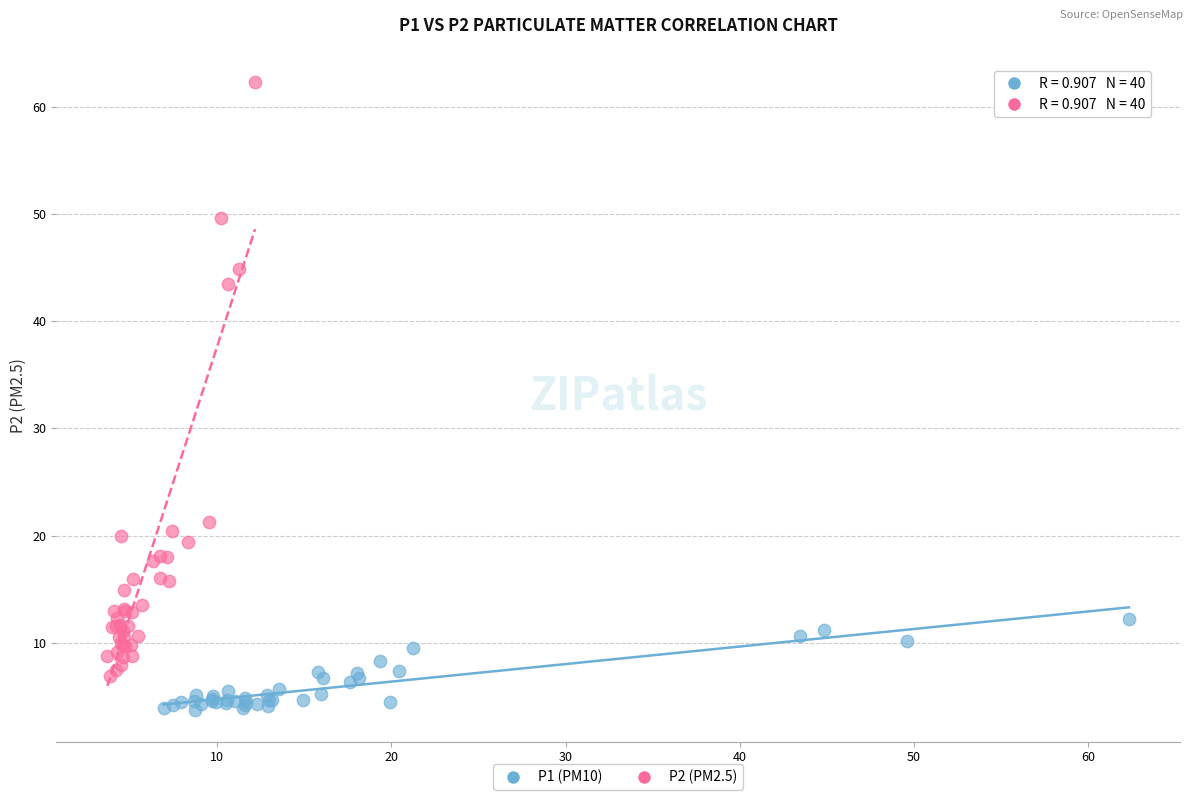

Which series reaches the minimum Y coordinate?

P1 (PM10)